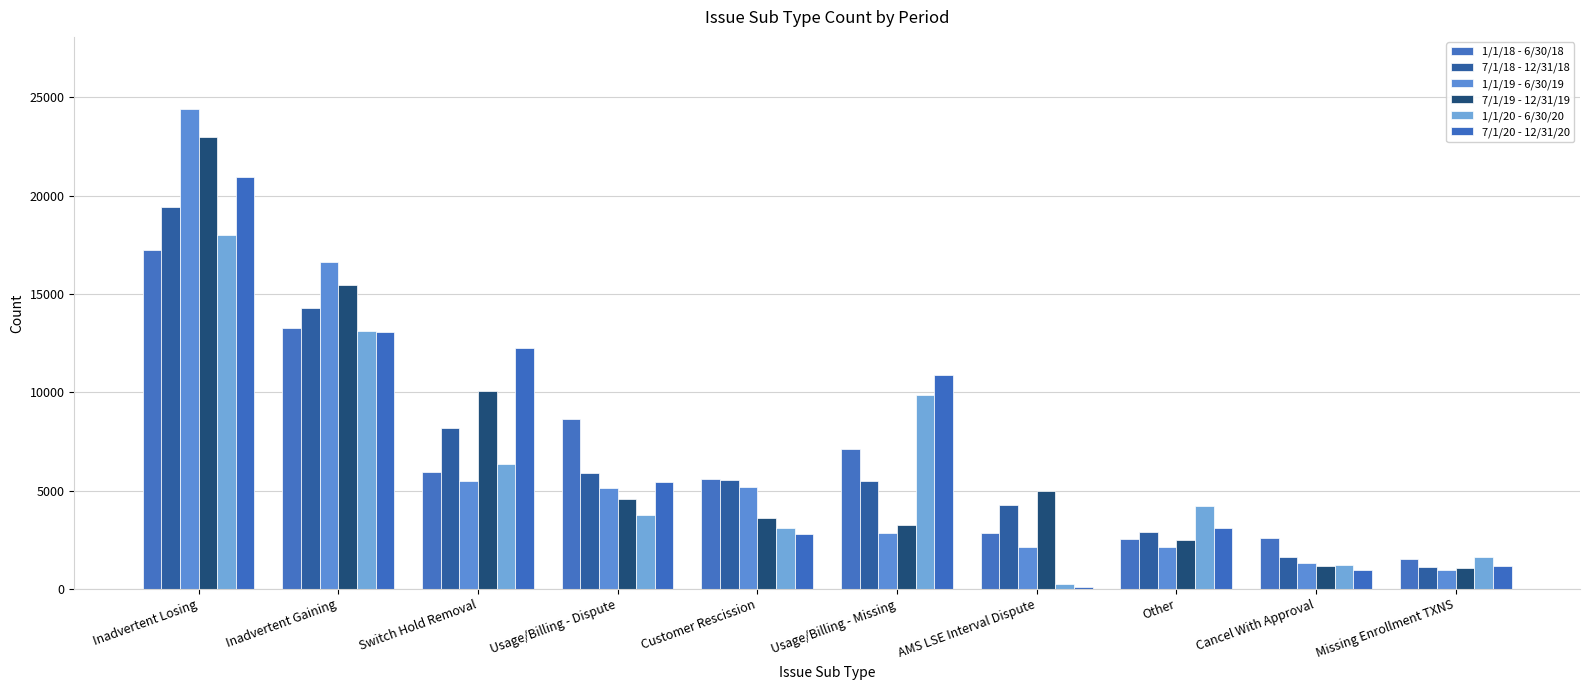

How many distinct data groups are displayed?

6